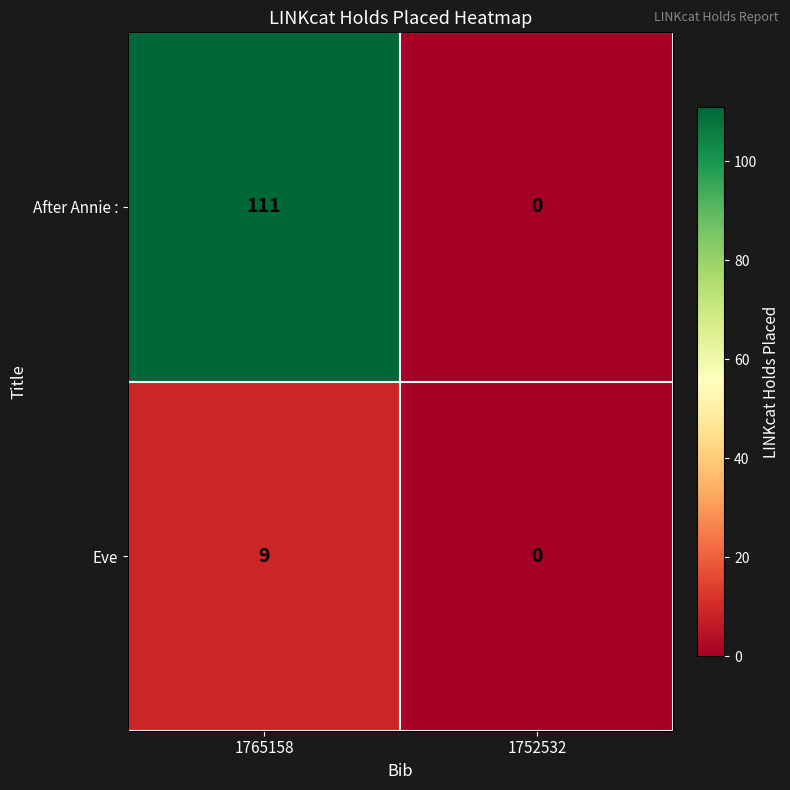

Which category has the highest value across all series?

1765158